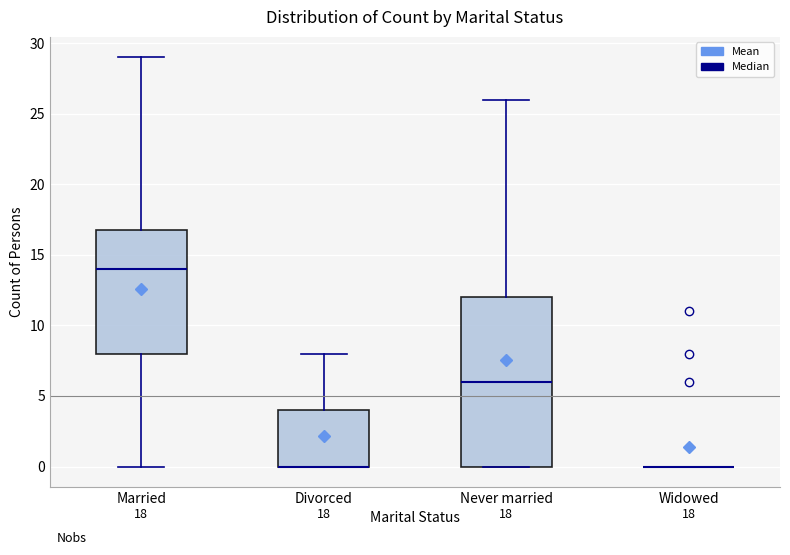

Where is the lower edge of the box for Never married on the y-axis? The values are not printed on the chart, so give them approximately, as read against the axis.

0